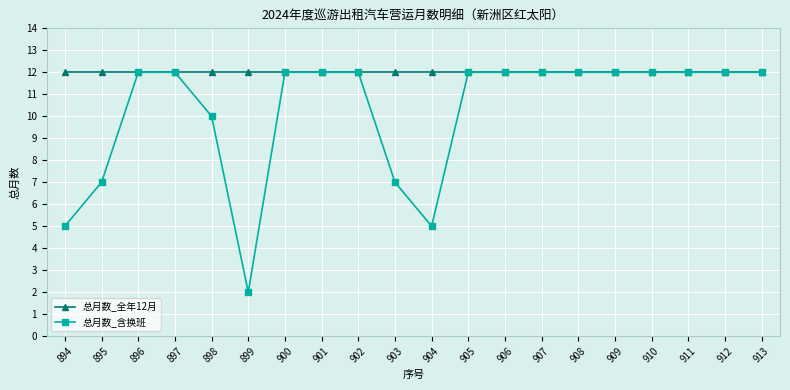

What is the minimum value for 总月数_含换班?

2